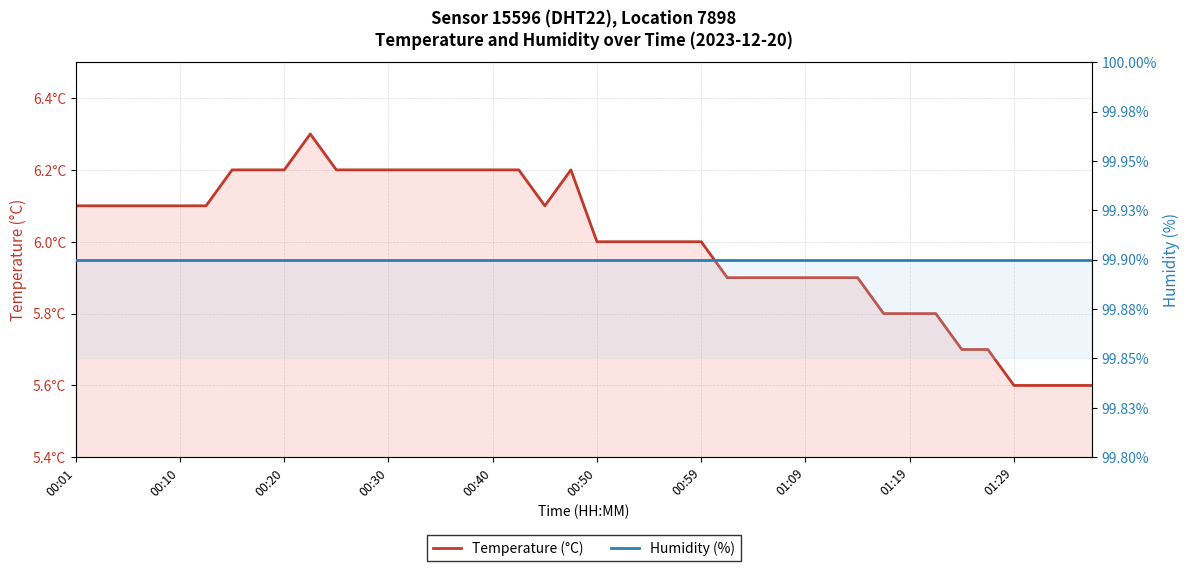

Is the value of Temperature (°C) at 00:20 greater than the value of Humidity (%) at 33?

No